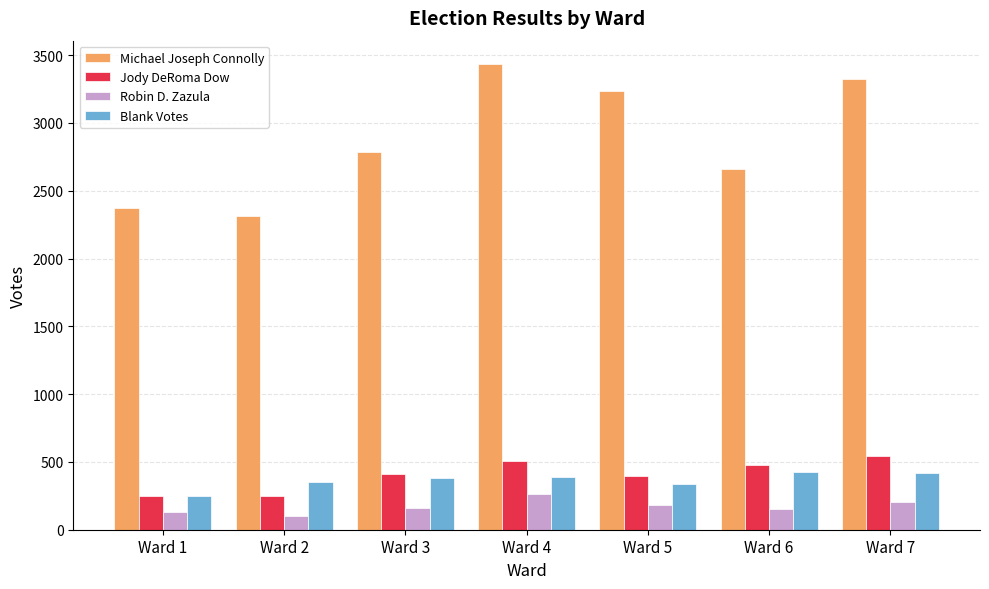

Which series has the largest range (max minus min)?

Michael Joseph Connolly